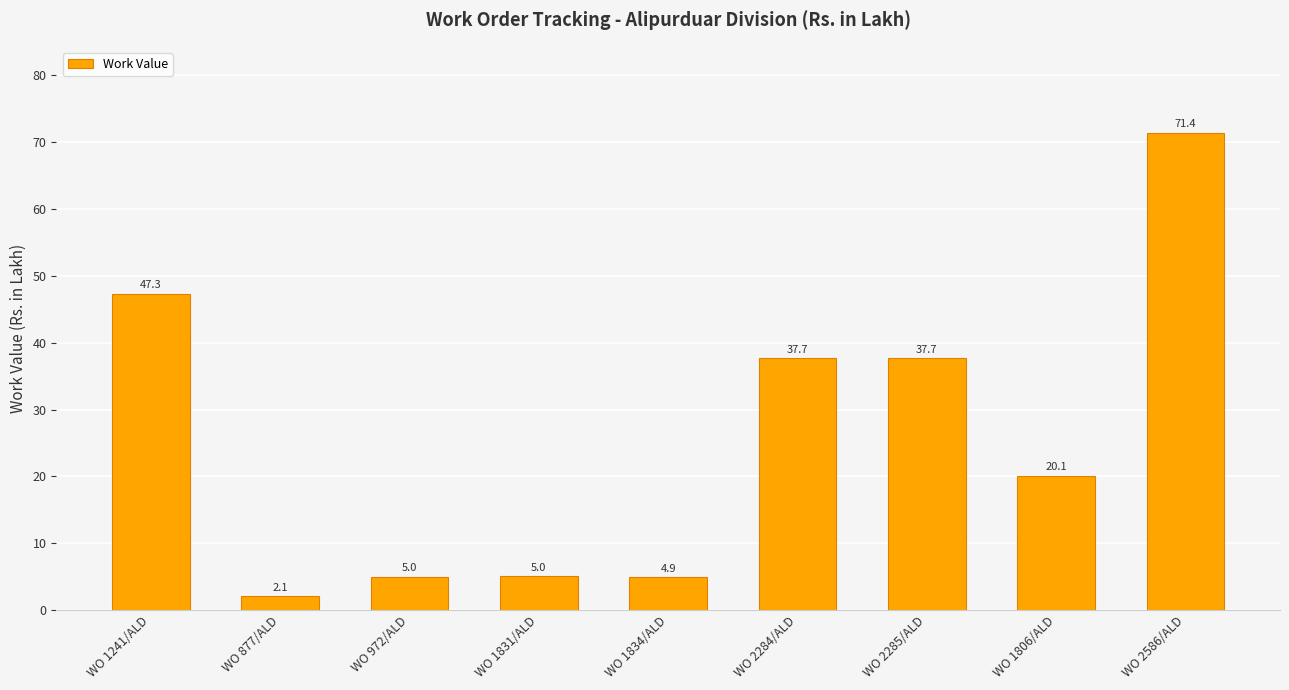

Is it true that the value at WO 2586/ALD is 71.4?

True